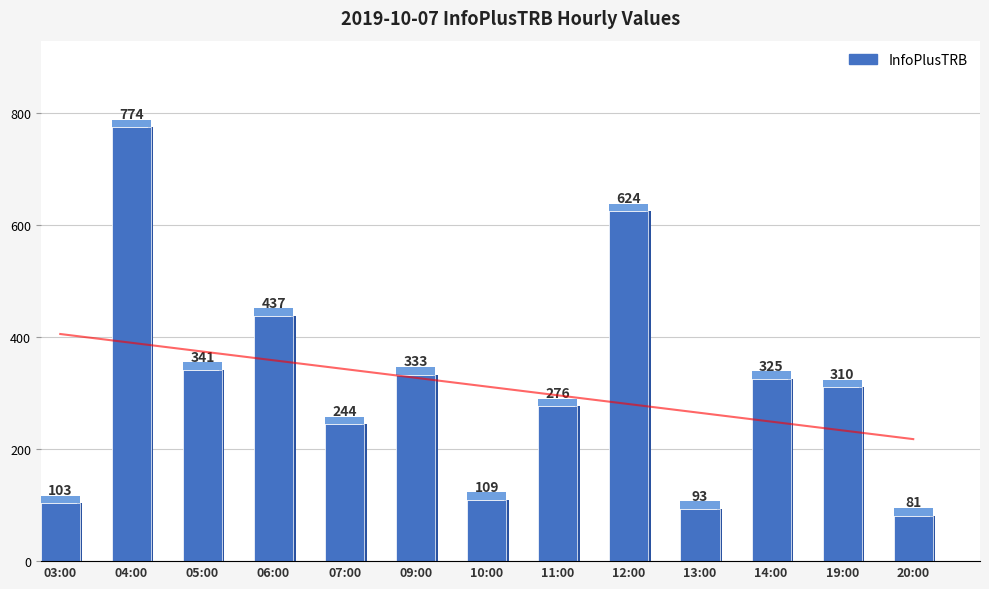

Rank the categories by value from lowest to highest.

20:00, 13:00, 03:00, 10:00, 07:00, 11:00, 19:00, 14:00, 09:00, 05:00, 06:00, 12:00, 04:00